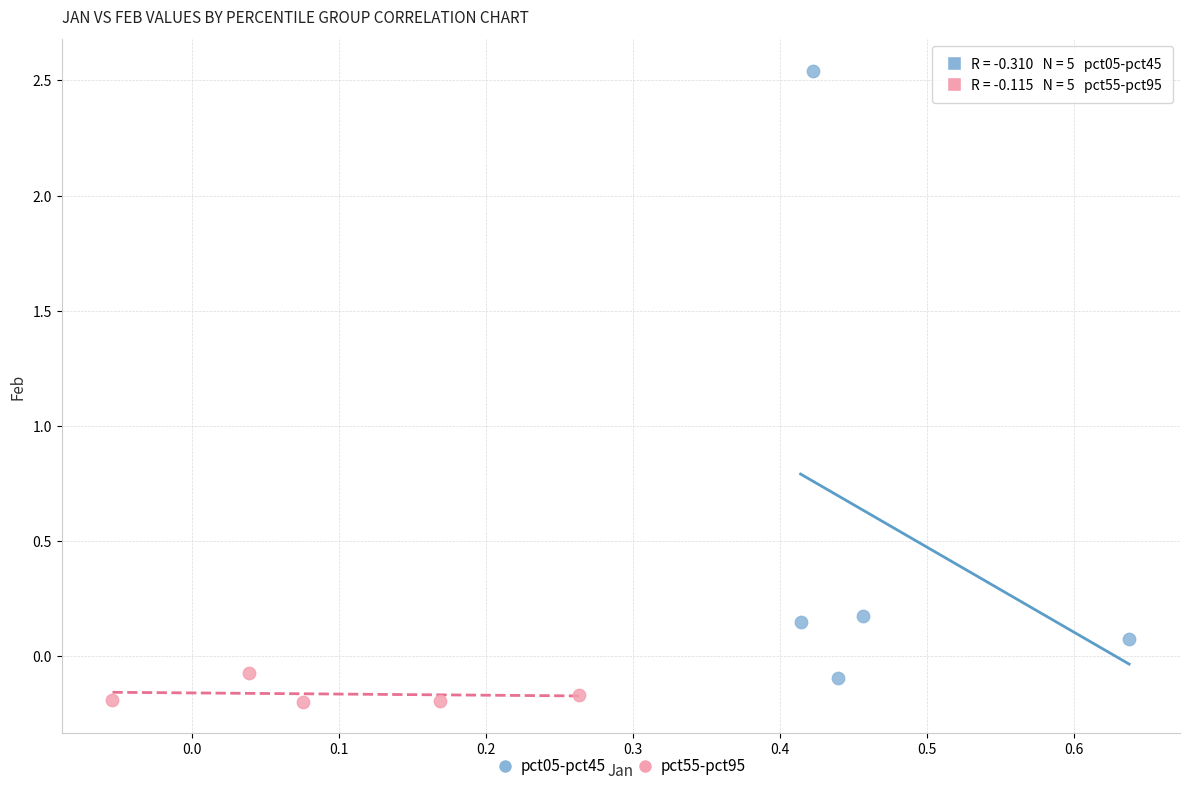

Which series has the widest spread of Y values?

pct05-pct45